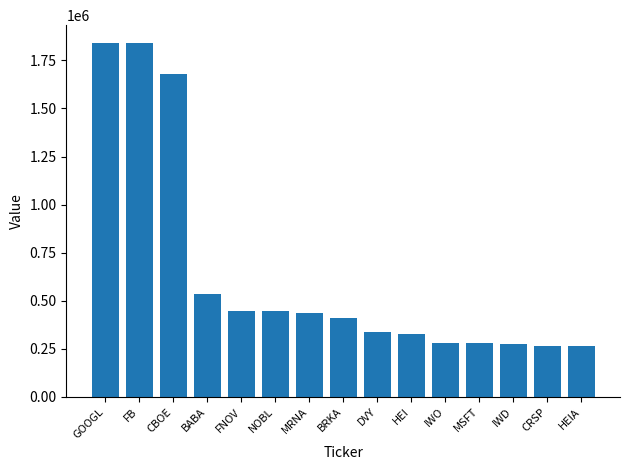

What is the change in value from BRKA to CRSP?

-142000